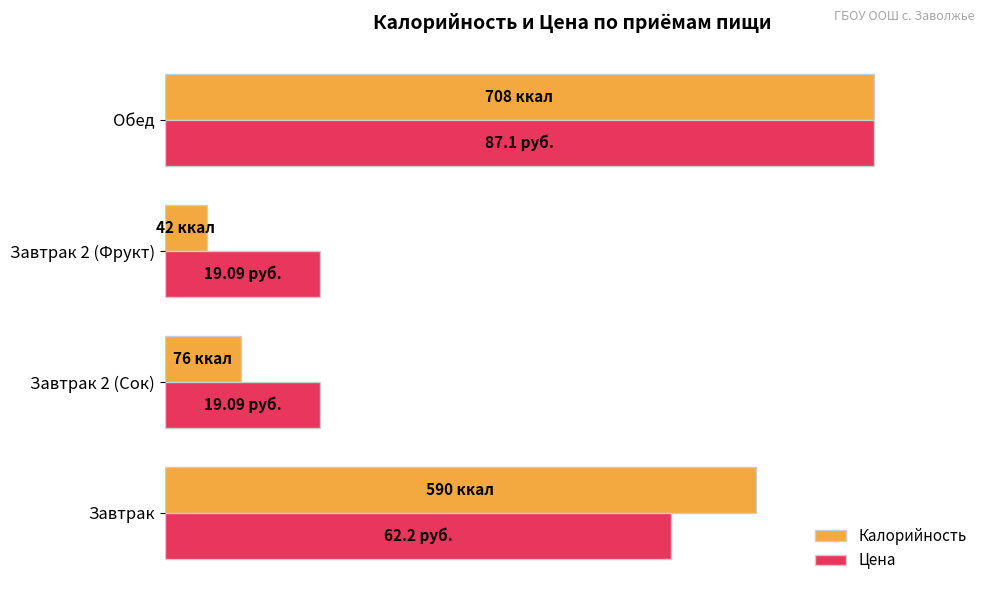

Which series has the widest spread of values?

Калорийность